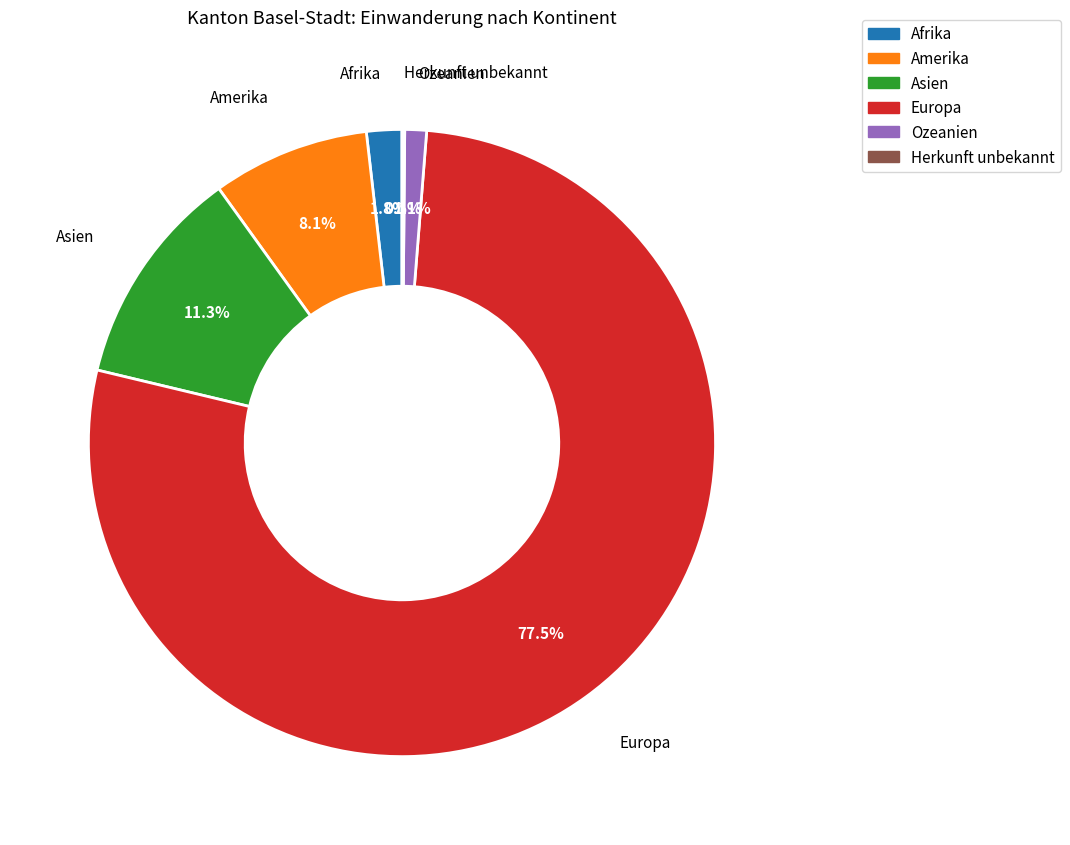

Does Afrika represent more than half of the total?

No